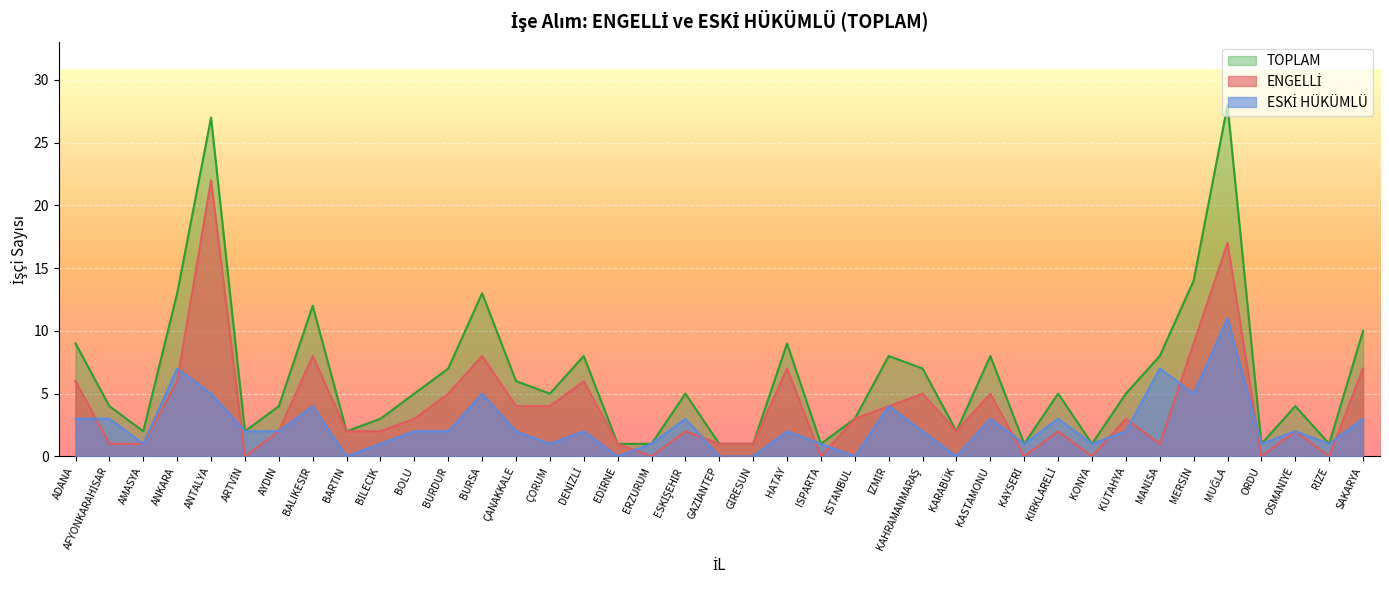

In TOPLAM, how many points are lower than both neighbors (excluding endpoints)?

10